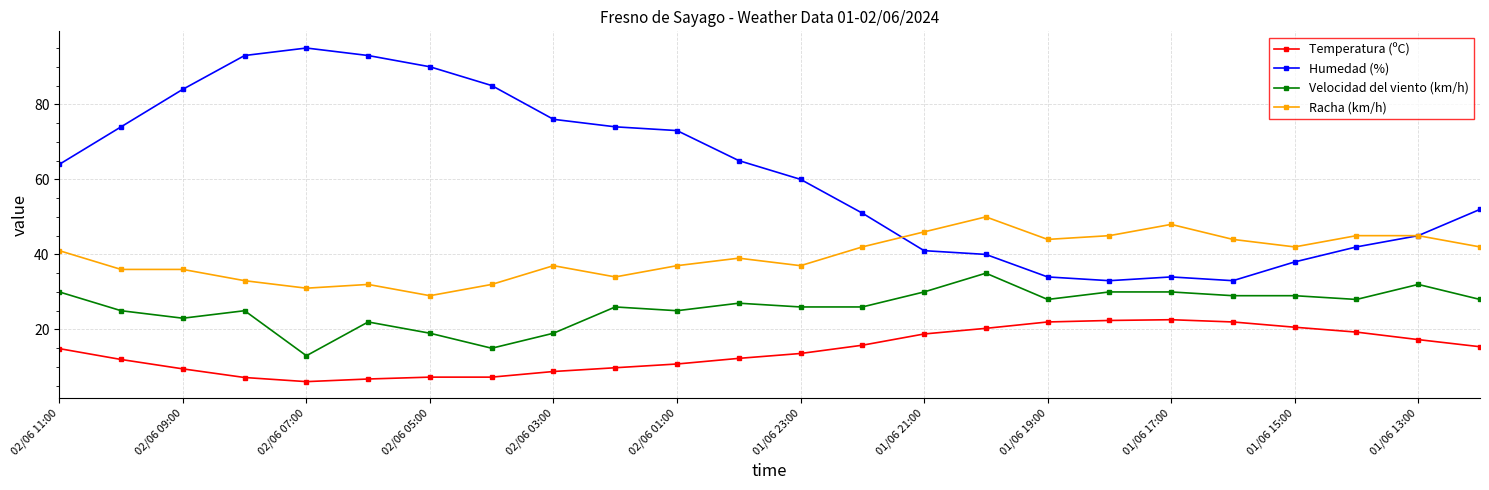

True or false: Racha (km/h) has more than 2 interior local peaks.

True